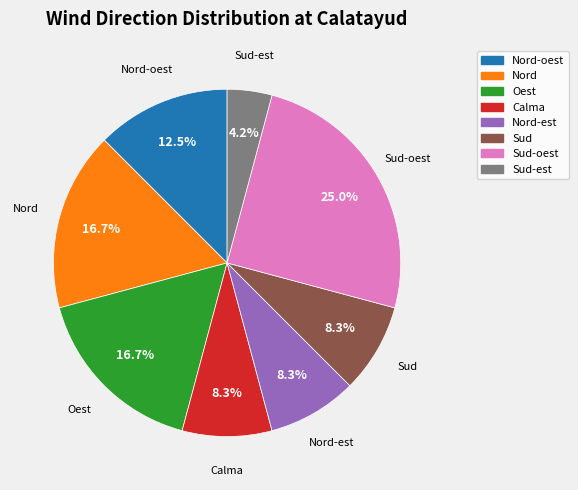

Does any single category account for the majority?

No